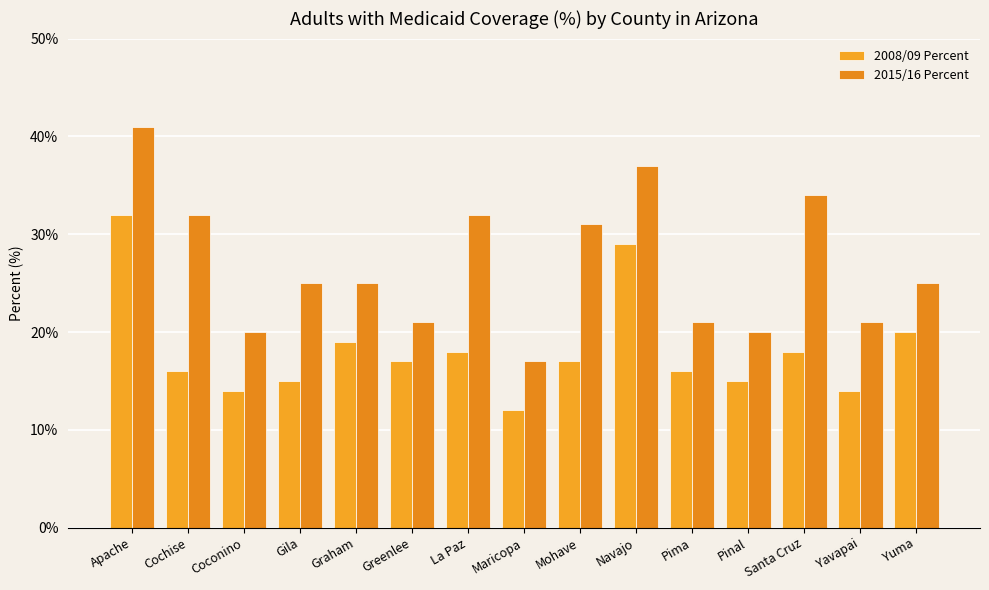

Which label corresponds to the largest value in the chart?

Apache